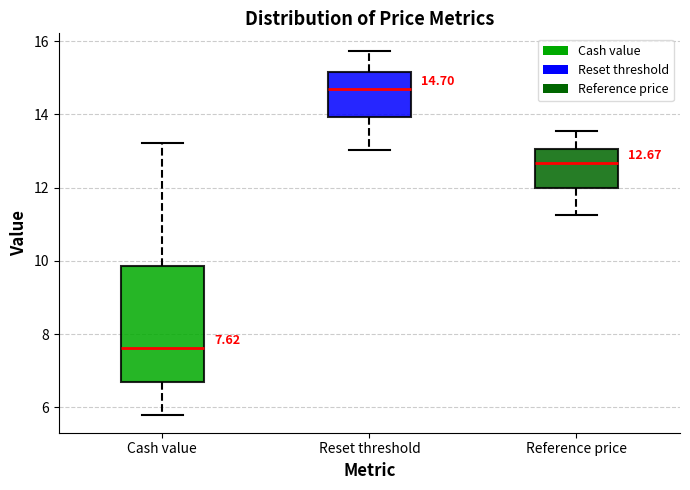

Which box is the tallest, from its lower edge to its upper edge?

Cash value